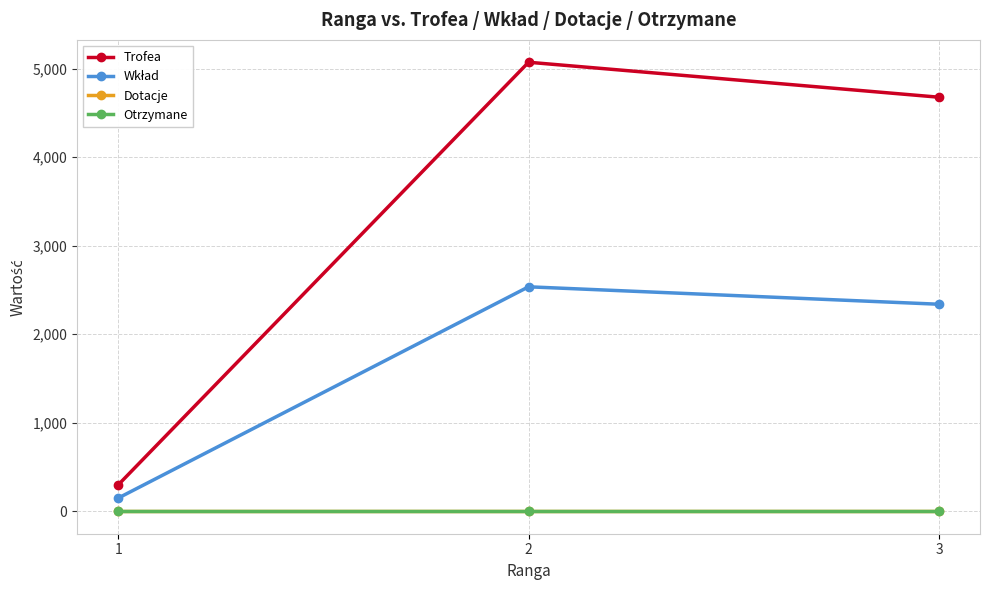

Does the chart have visible grid lines?

Yes